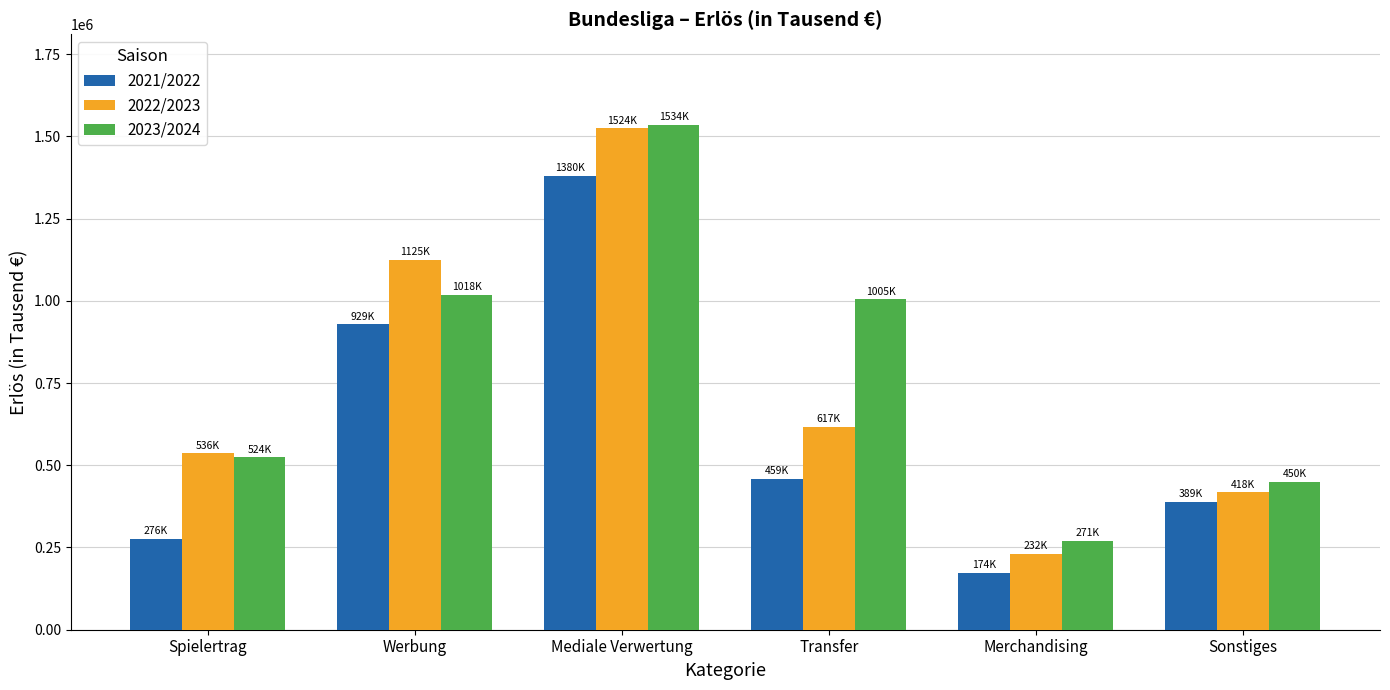

What is the label of the 2nd bar from the right?

Merchandising